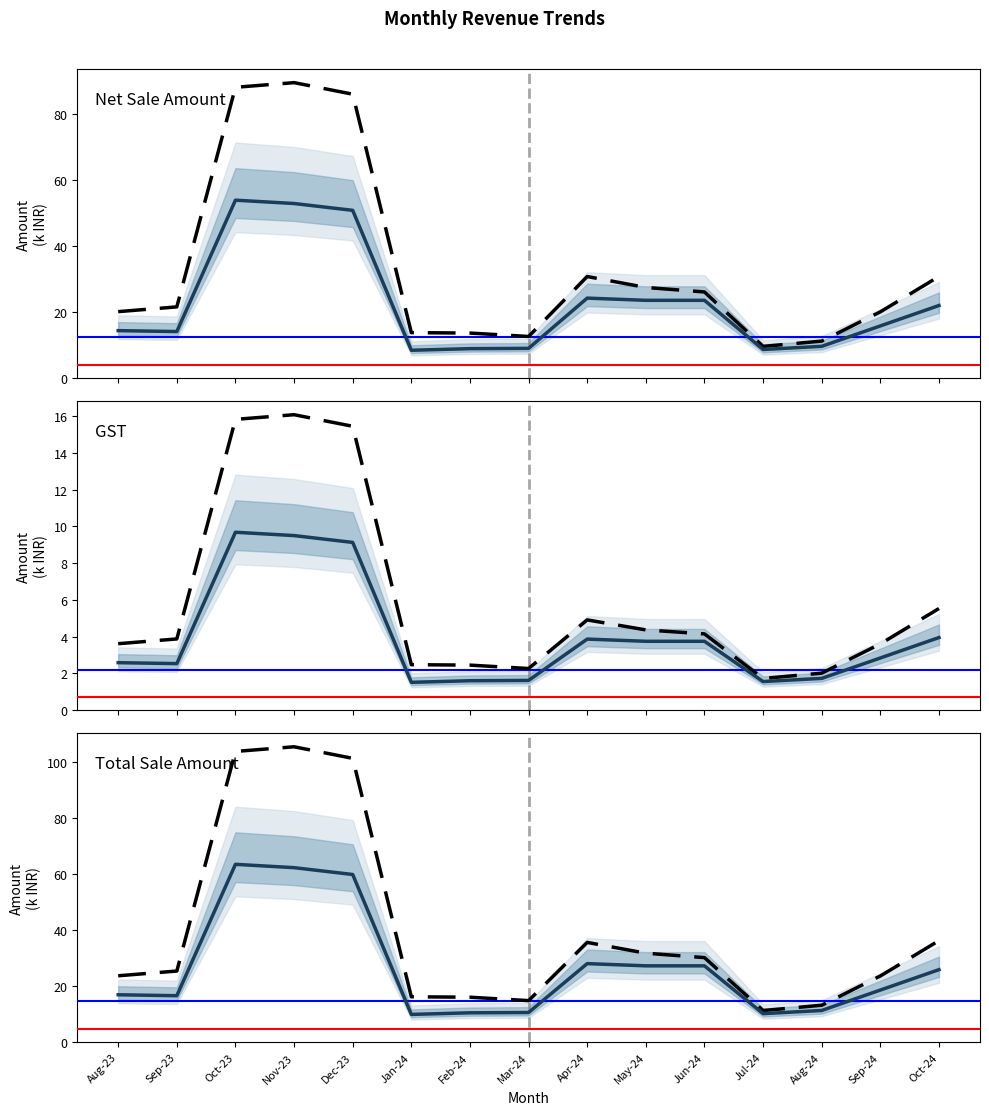

How many series are shown in this chart?

4